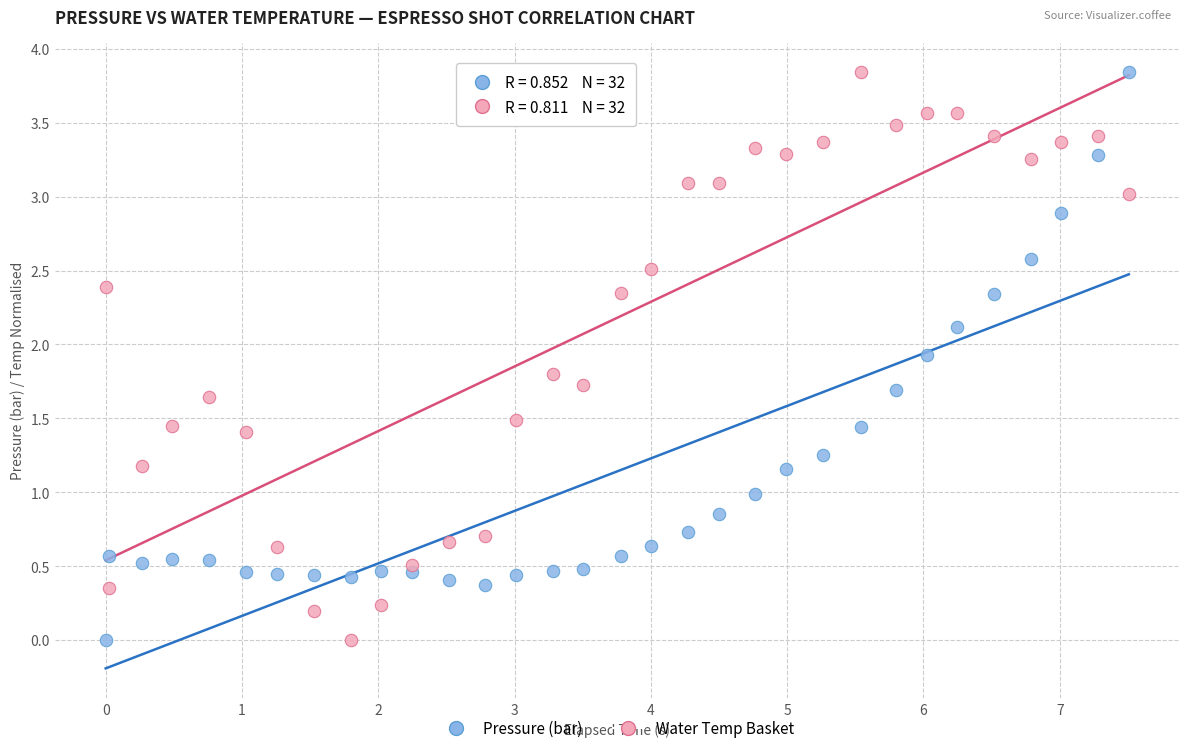

Across all data points, what is the range of Y values (max minus min)?

3.8